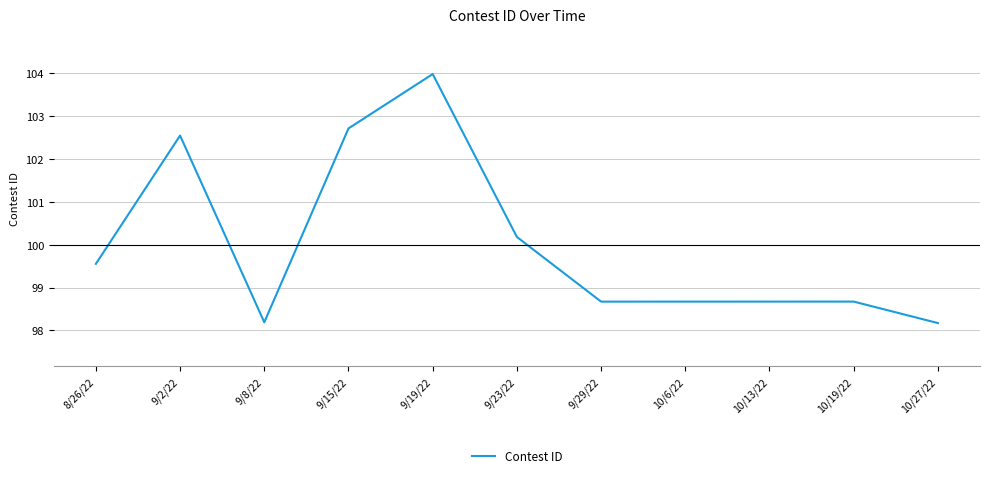

What is the approximate value at 10/6/22?

98.7